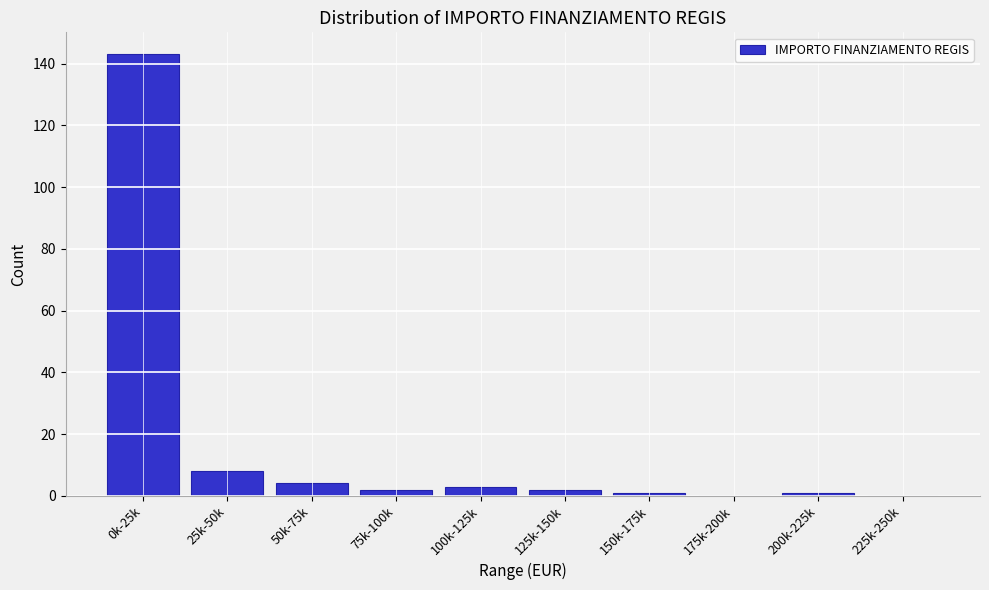

Reading left to right, transcribe all the data shown in this chart.

0k-25k=143	25k-50k=8	50k-75k=4	75k-100k=2	100k-125k=3	125k-150k=2	150k-175k=1	175k-200k=0	200k-225k=1	225k-250k=0